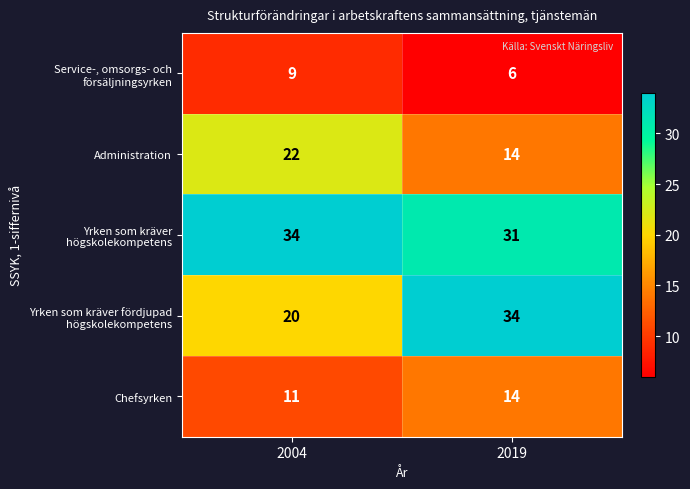

What is the total value across all series at 2019?

99